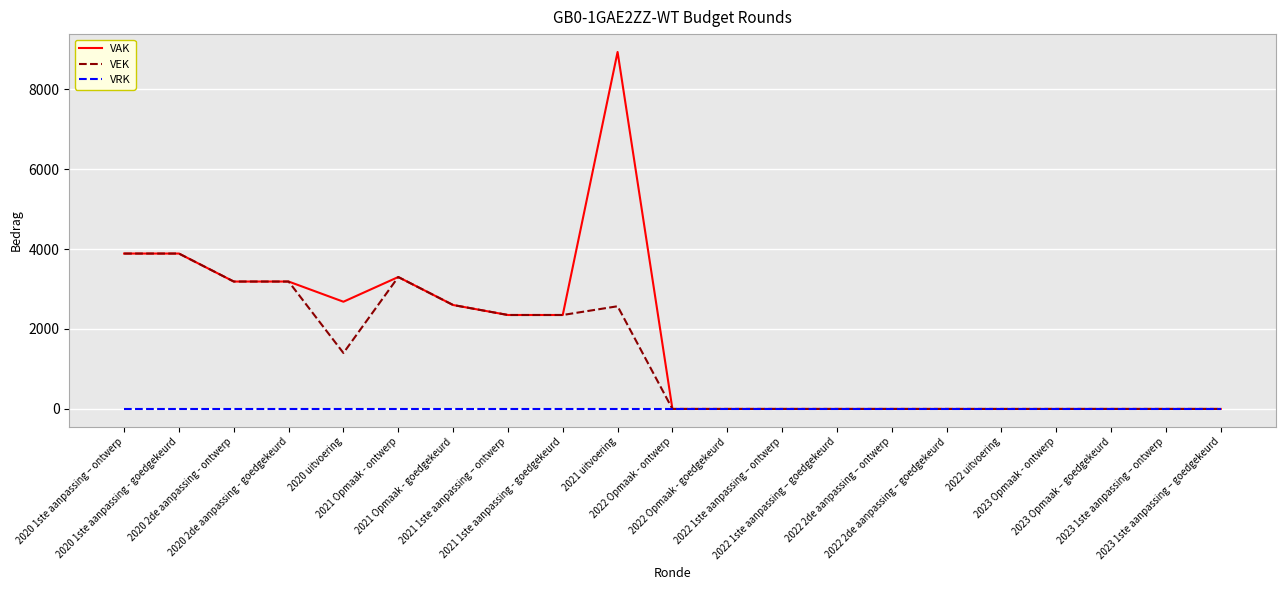

Which series has the largest range (max minus min)?

VAK